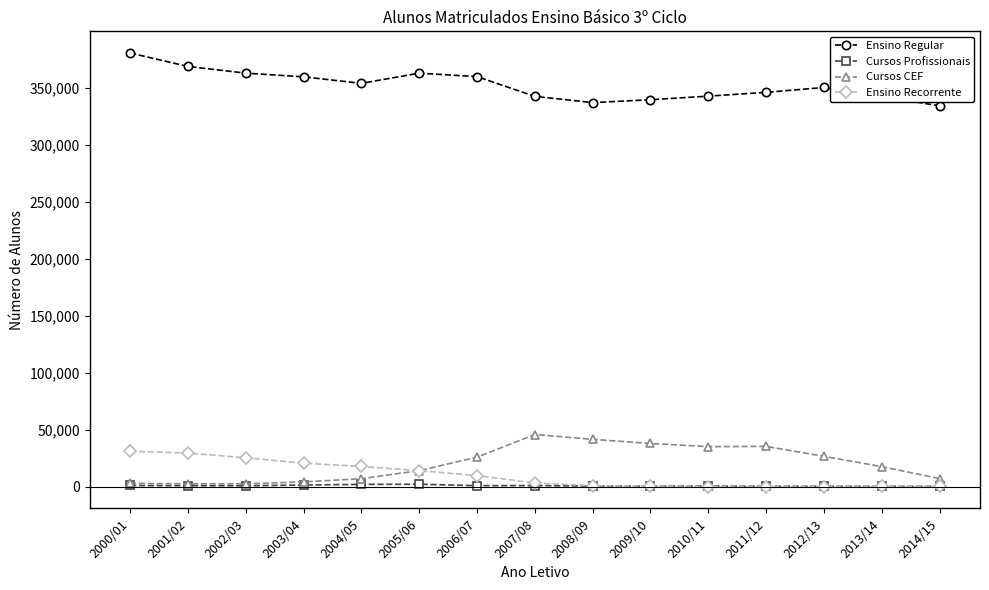

True or false: Ensino Recorrente has more than 0 points higher than both neighbors.

True